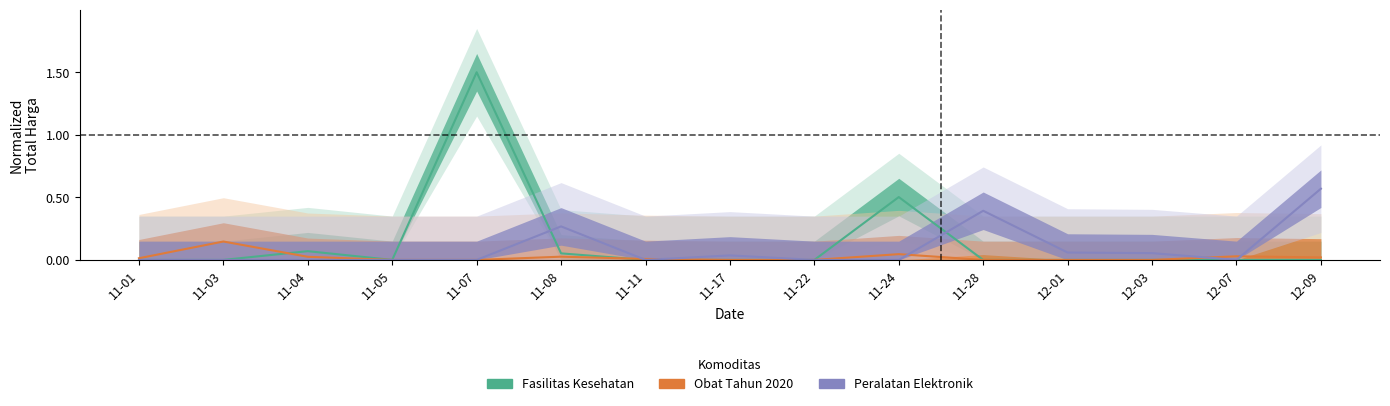

After their last crossing, which series has the higher values: Peralatan Elektronik or Obat Tahun 2020?

Peralatan Elektronik